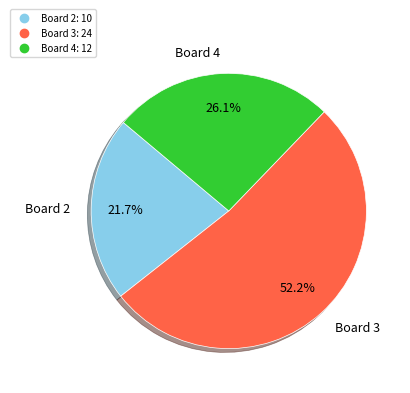

How many segments does this pie chart have?

3